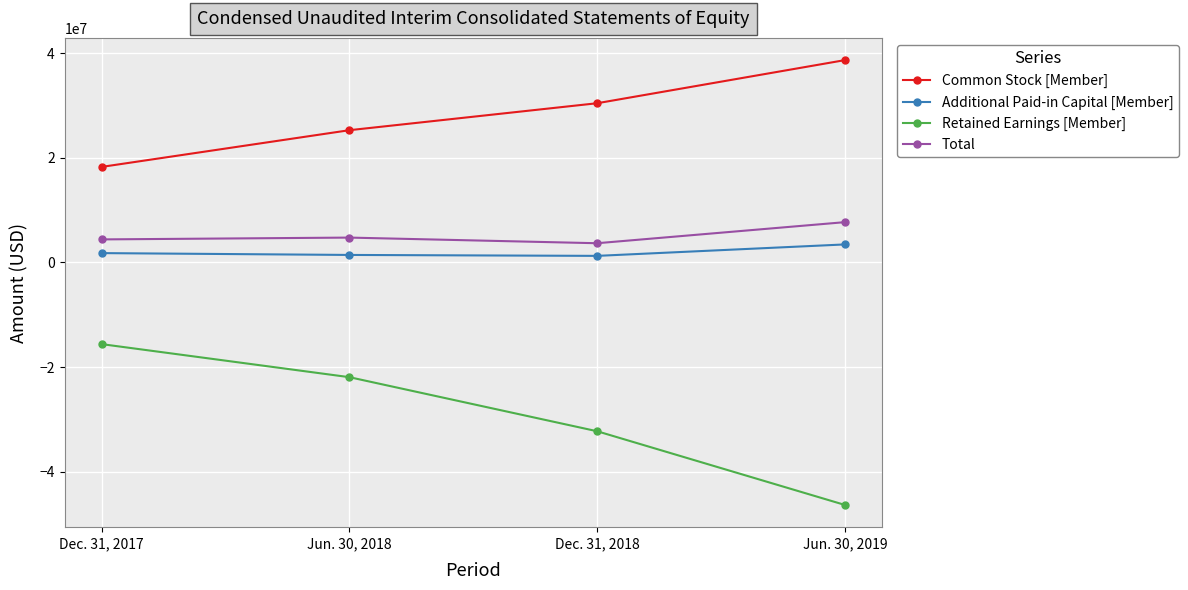

What position from the left is Jun. 30, 2019?

4